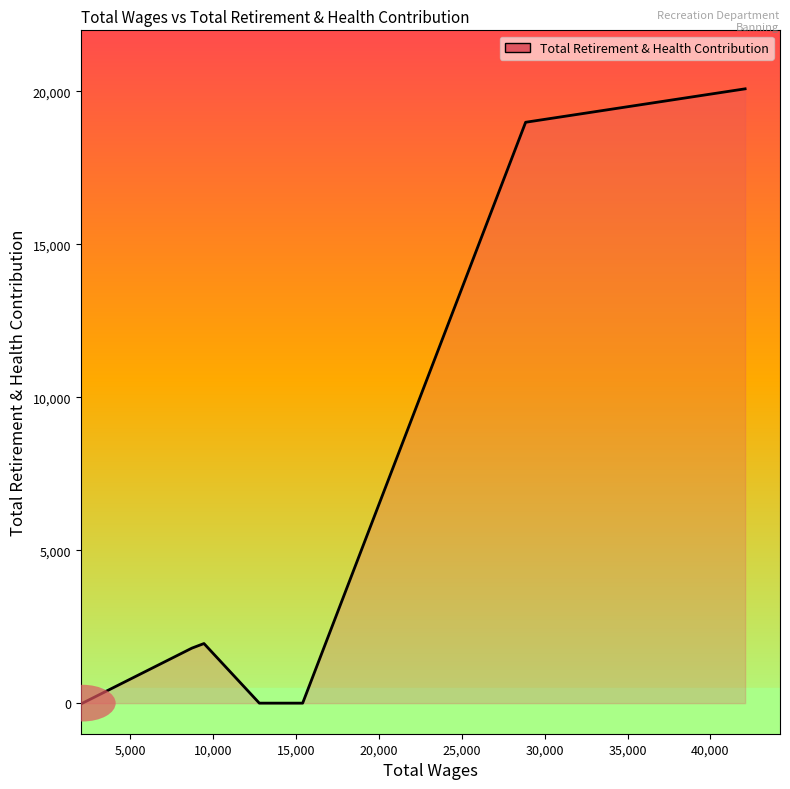

True or false: the data has more than 2 interior local peaks.

False